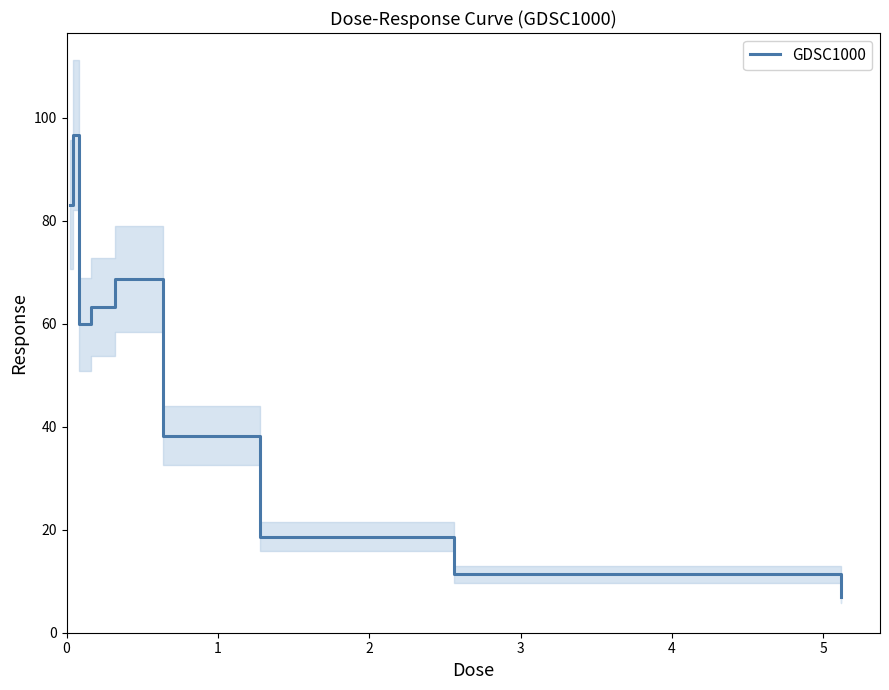

What is the maximum value for GDSC1000?

96.7